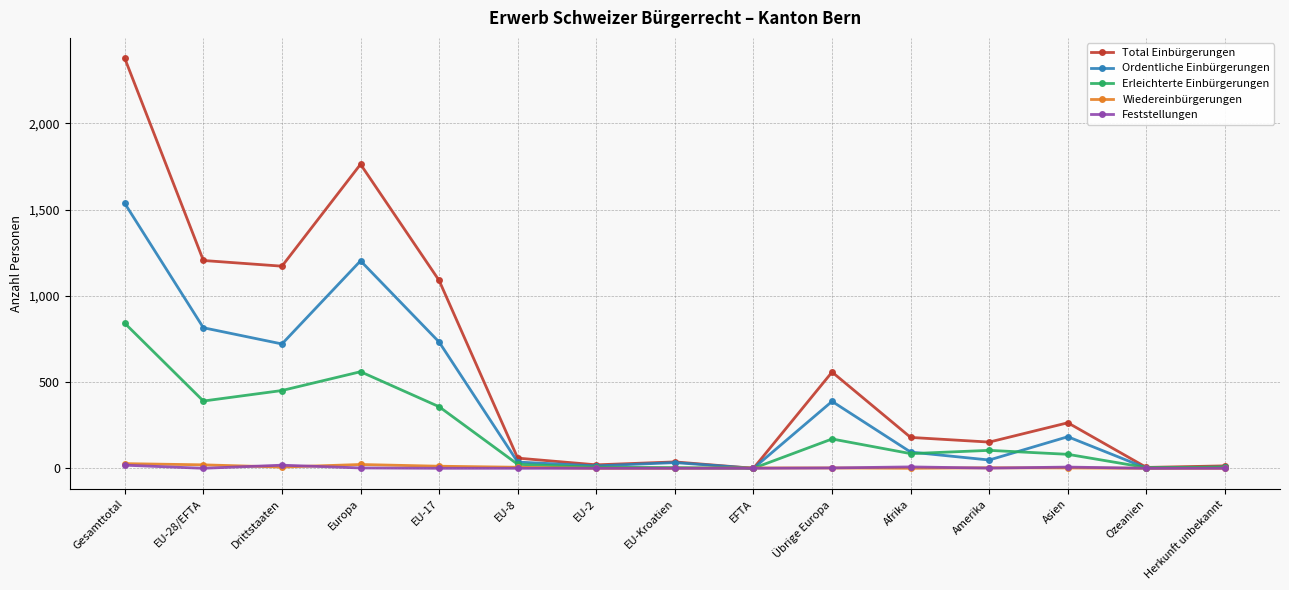

At which category does the chart reach its peak across all series?

Gesamttotal